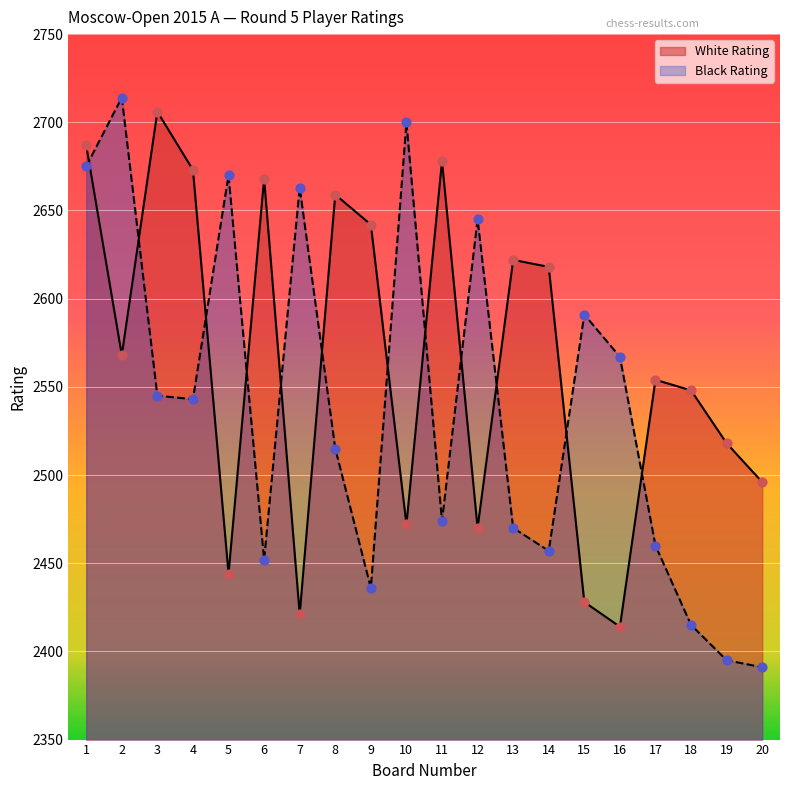

Which series has the largest total across all categories?

White Rating